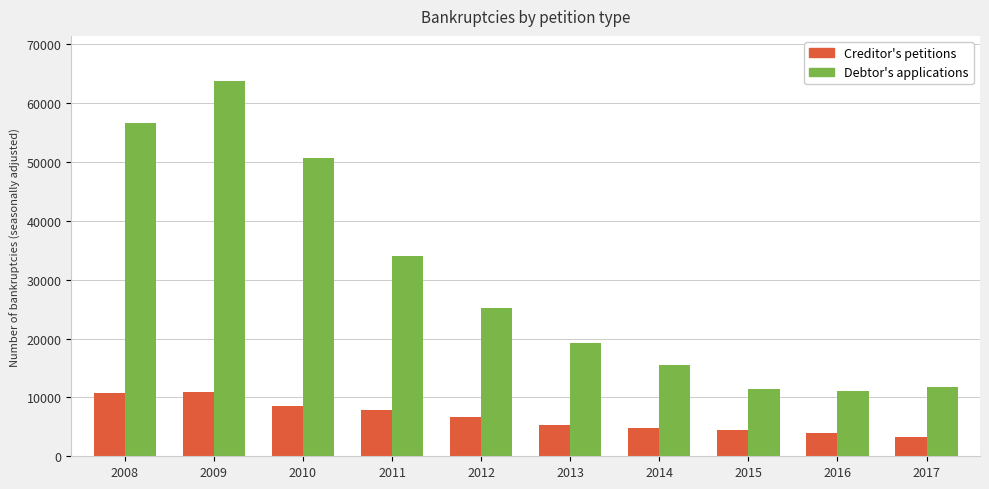

What is the value of the Debtor's applications bar at the 9th from the left?

11147